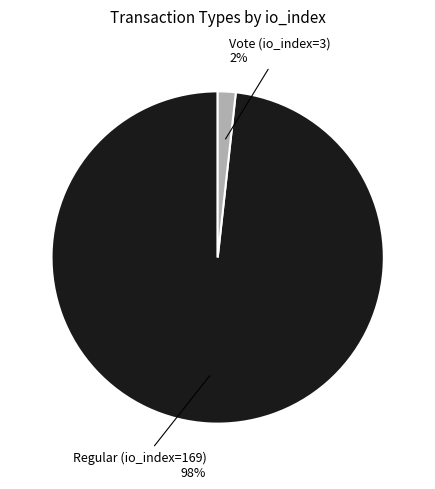

Is there a majority slice in this chart?

Yes